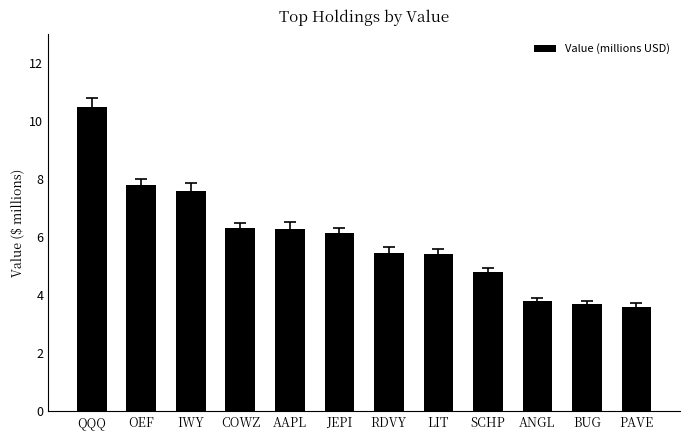

What is the label of the 1st bar from the left?

QQQ